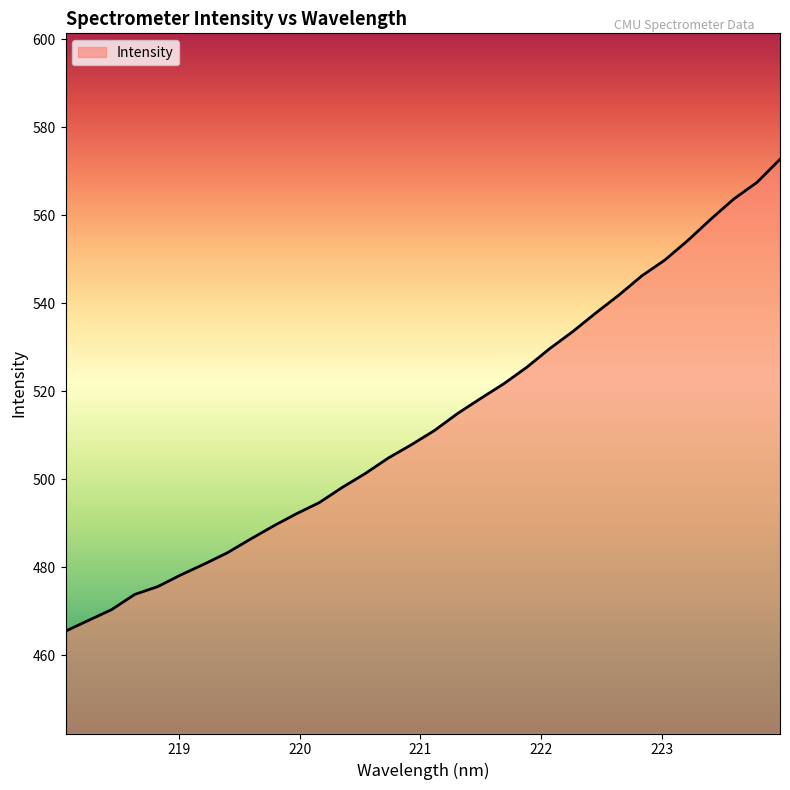

What is the difference between the maximum and minimum values?

107.2